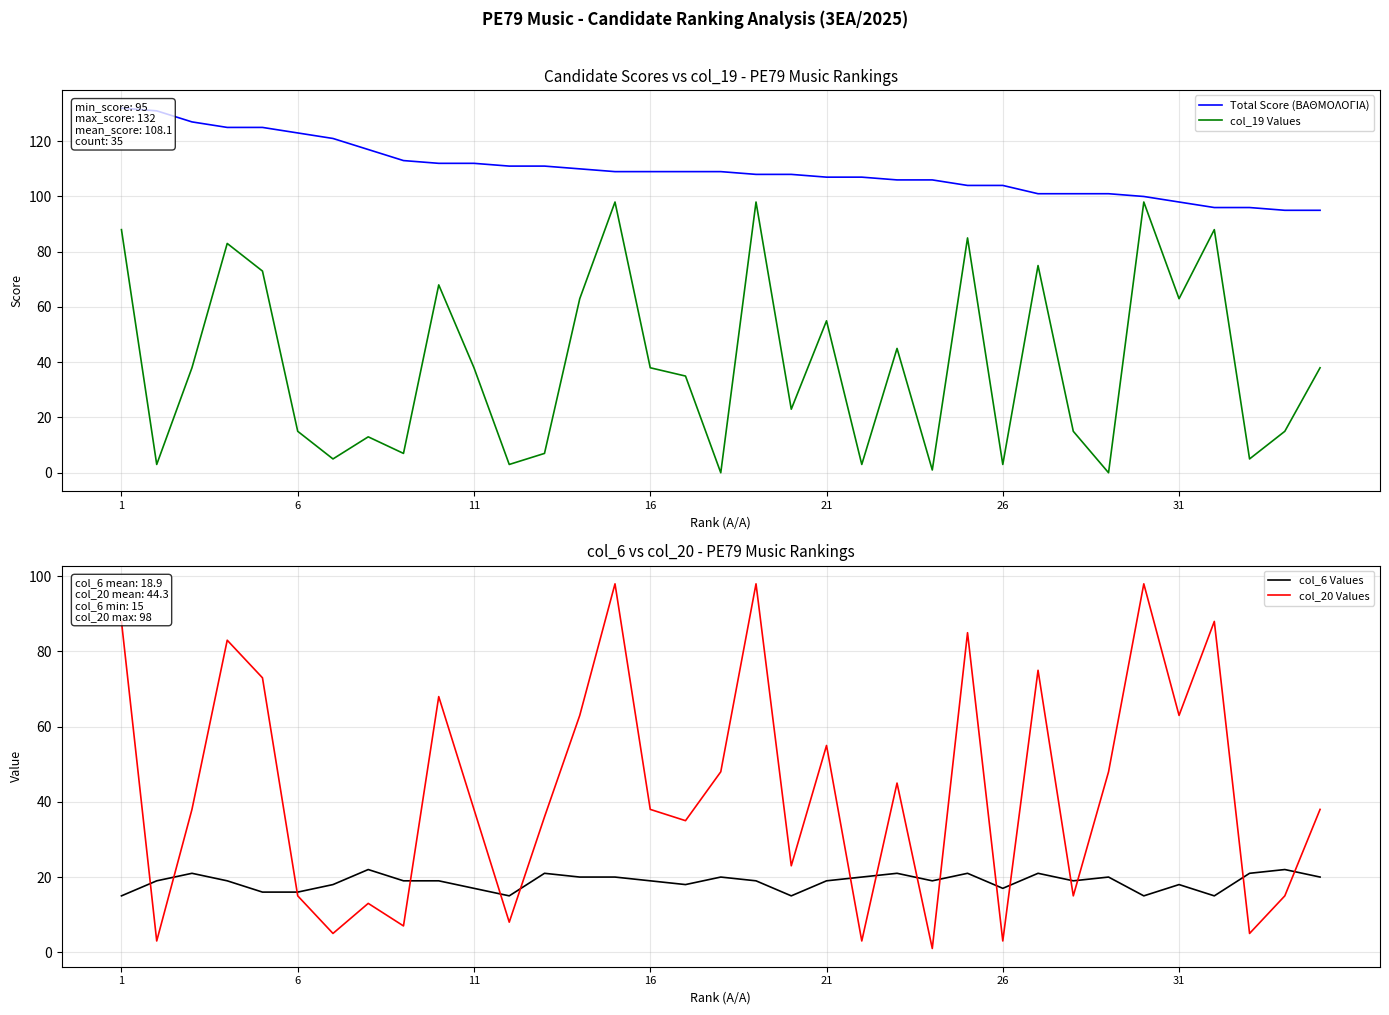

What is the difference between the maximum and minimum values in the col_19 Values series?

98